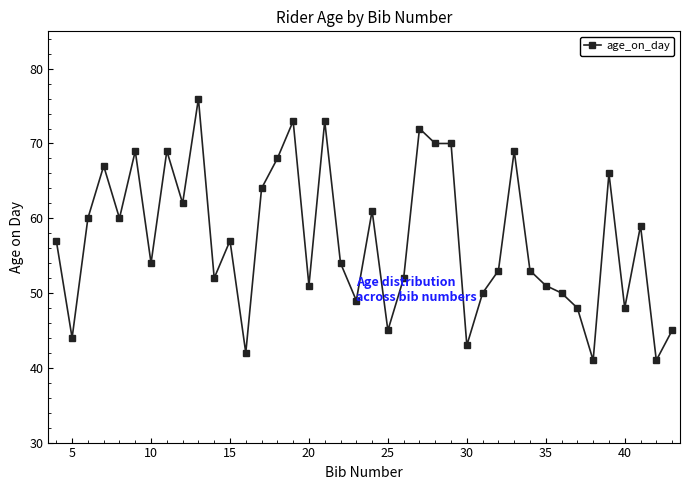

True or false: the data has more than 1 interior local peaks.

True